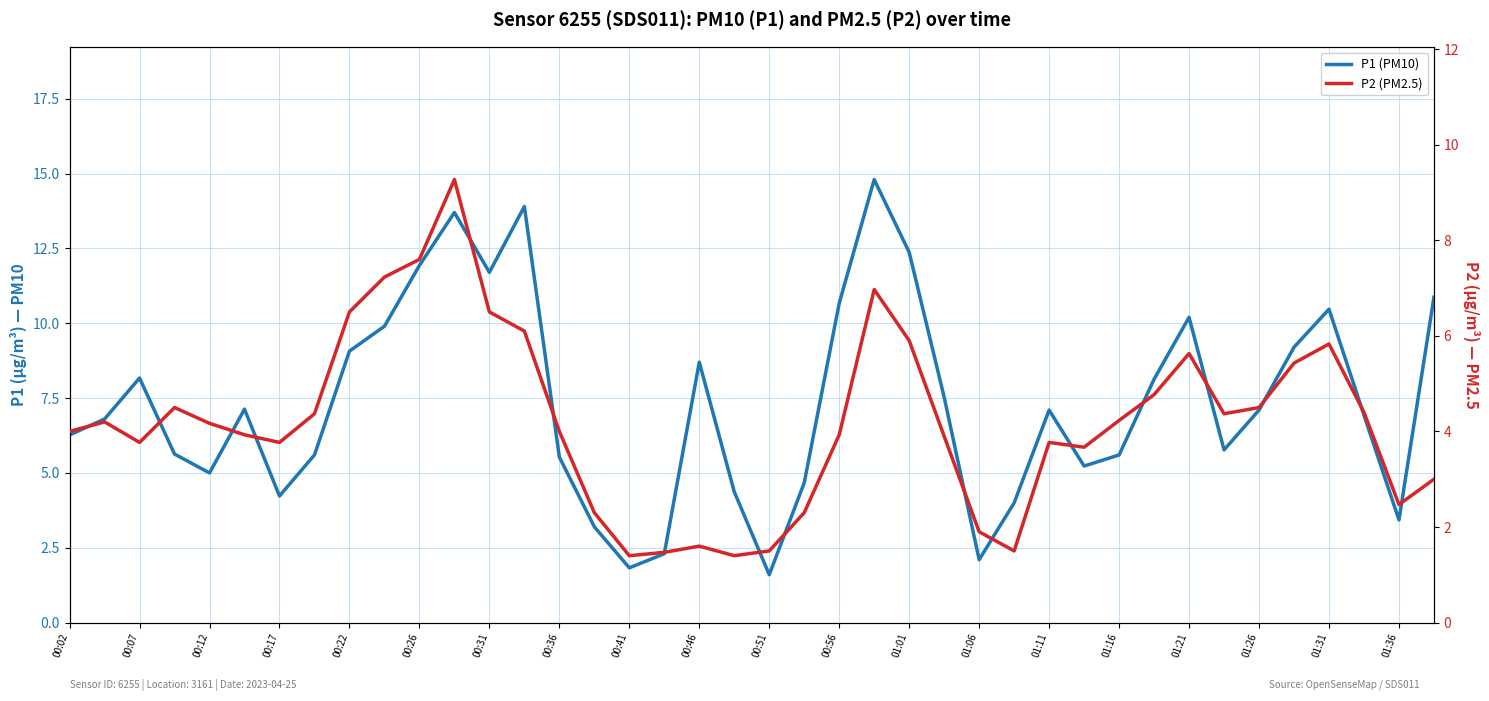

In P2 (PM2.5), how many points are higher than both neighbors (excluding endpoints)?

8